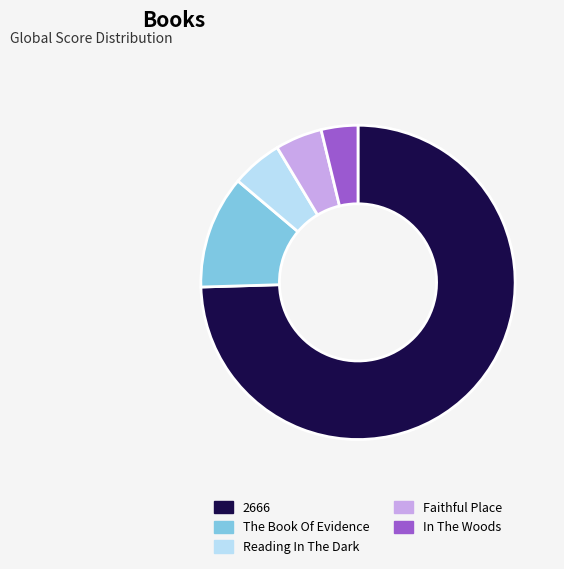

How many segments does this pie chart have?

5